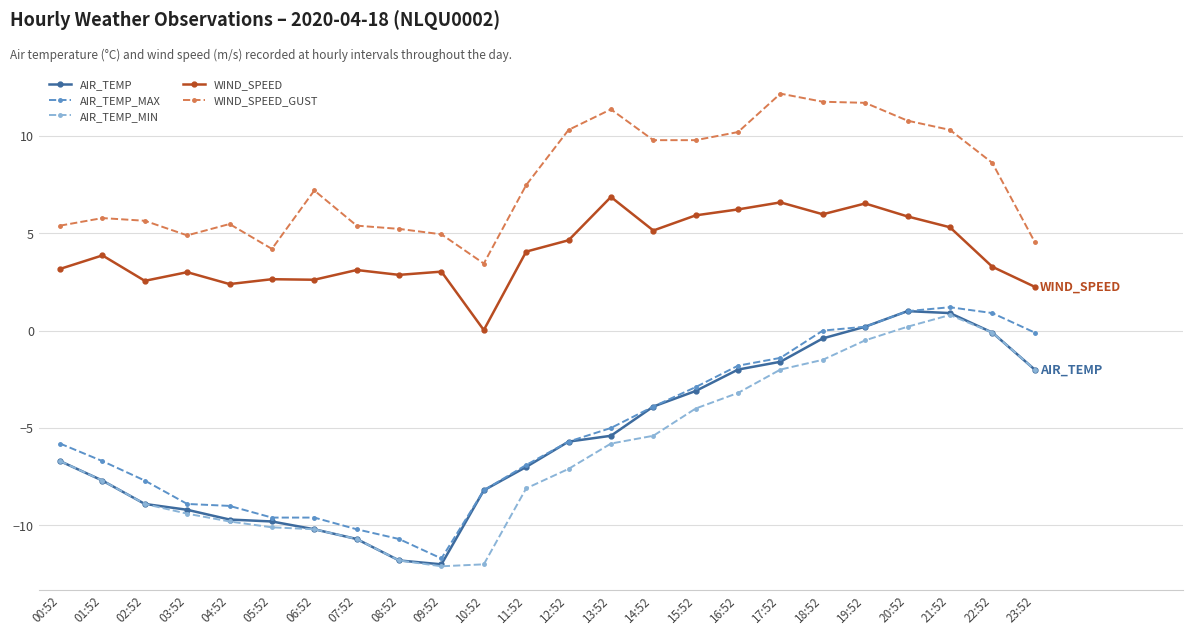

What value does the AIR_TEMP series have at 21:52?

0.9